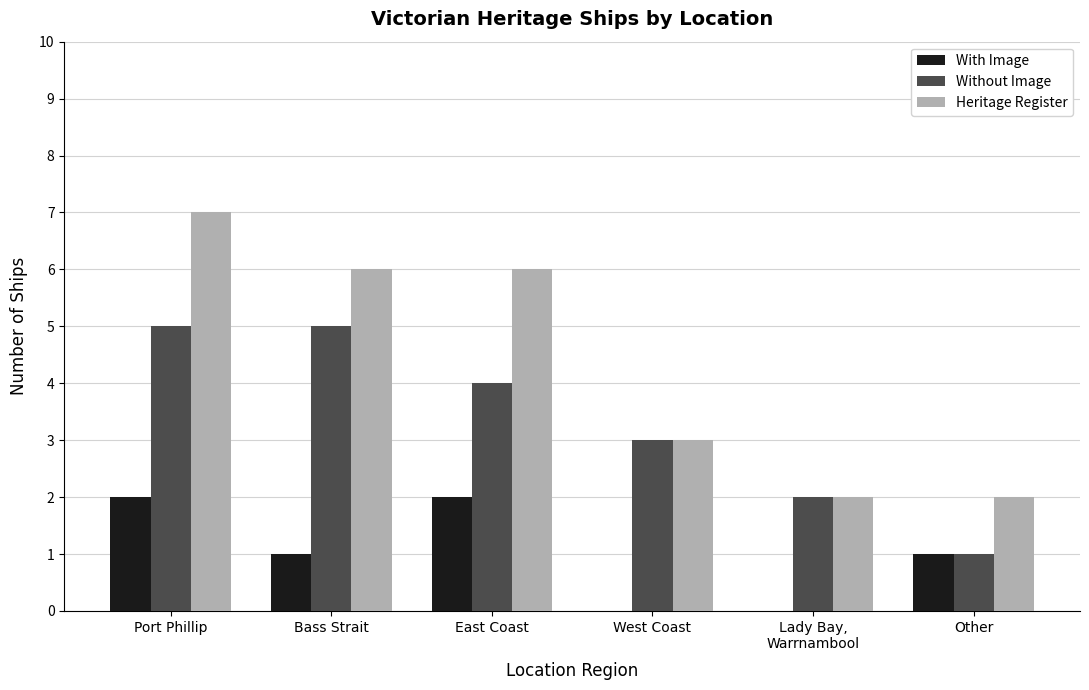

Reading right to left, transcribe all the data shown in this chart.

With Image: 1	0	0	2	1	2
Without Image: 1	2	3	4	5	5
Heritage Register: 2	2	3	6	6	7